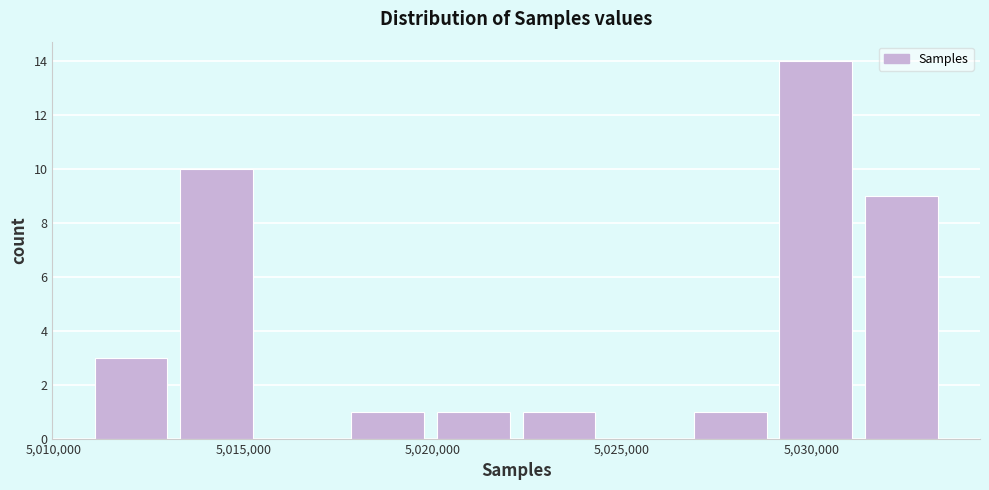

Reading left to right, transcribe this chart: for each bar, give the range it covers on the x-axis and its height. Neither the bar edges nor the heights are printed on the chart, so give them approximately, as read against the axes.

5011000 to 5013500: 3
5013500 to 5015500: 10
5015500 to 5018000: 0
5018000 to 5020000: 1
5020000 to 5022500: 1
5022500 to 5024500: 1
5024500 to 5027000: 0
5027000 to 5029000: 1
5029000 to 5031500: 14
5031500 to 5033500: 9